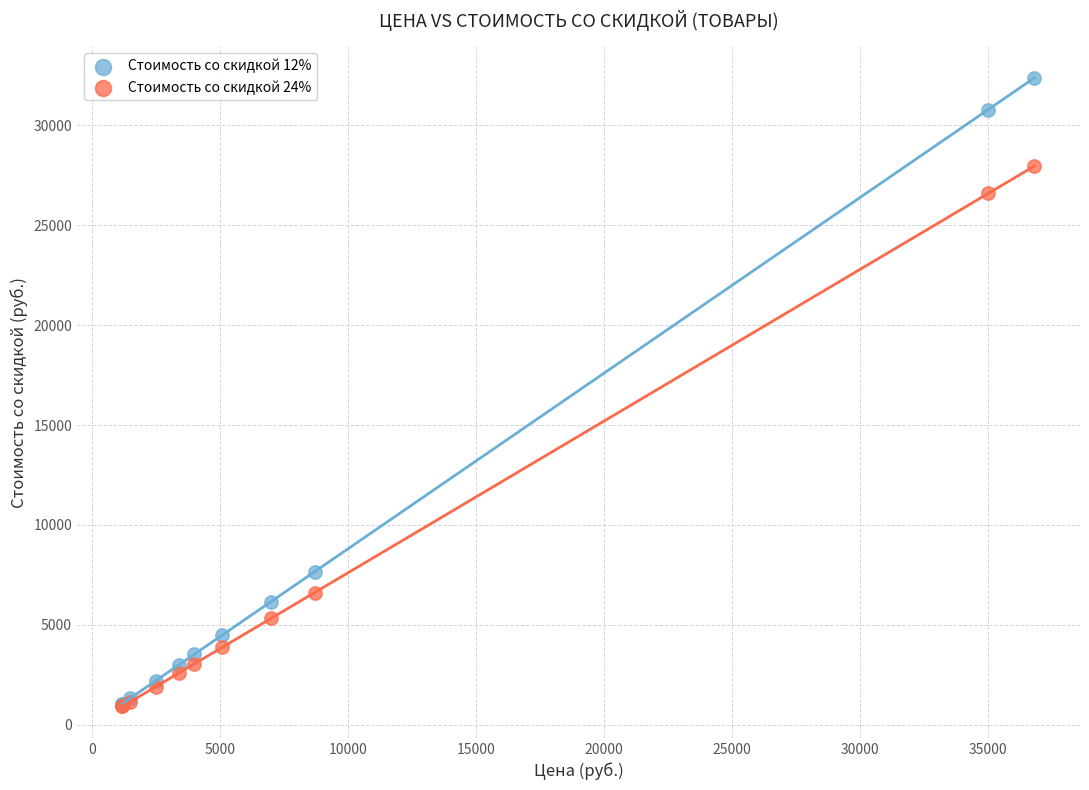

Across all series, what Y value is closest to 16648?

7656